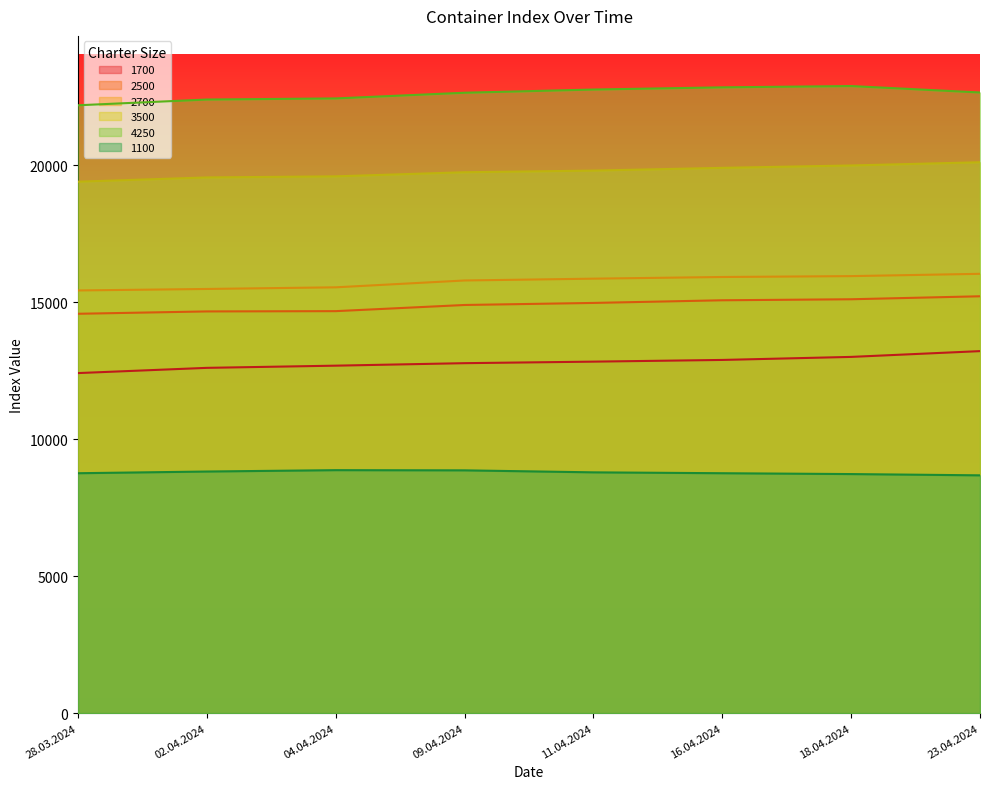

What is the difference between the 2700 values at 09.04.2024 and 28.03.2024?

364